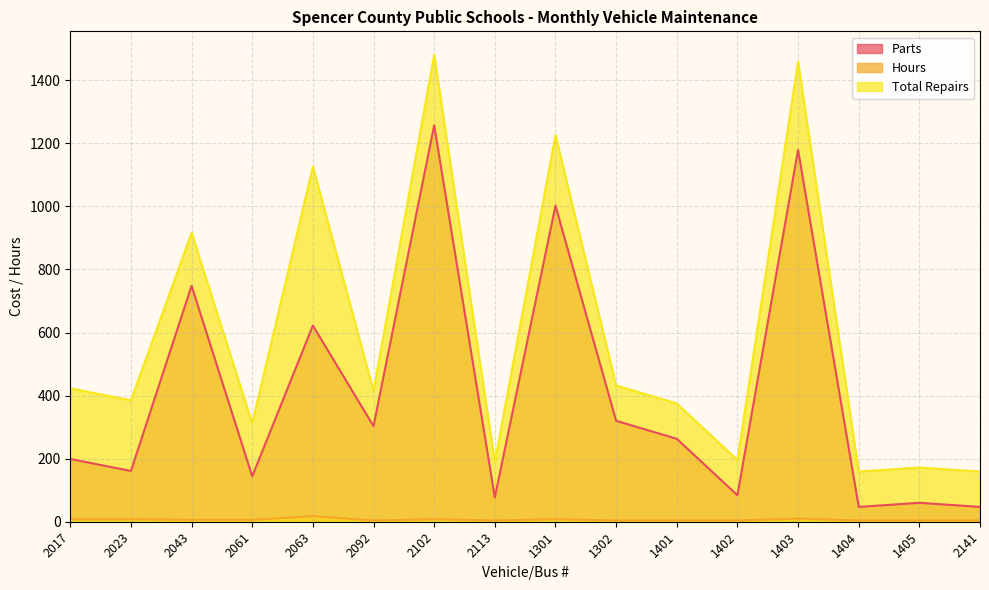

What is the sum of all Hours values?

104